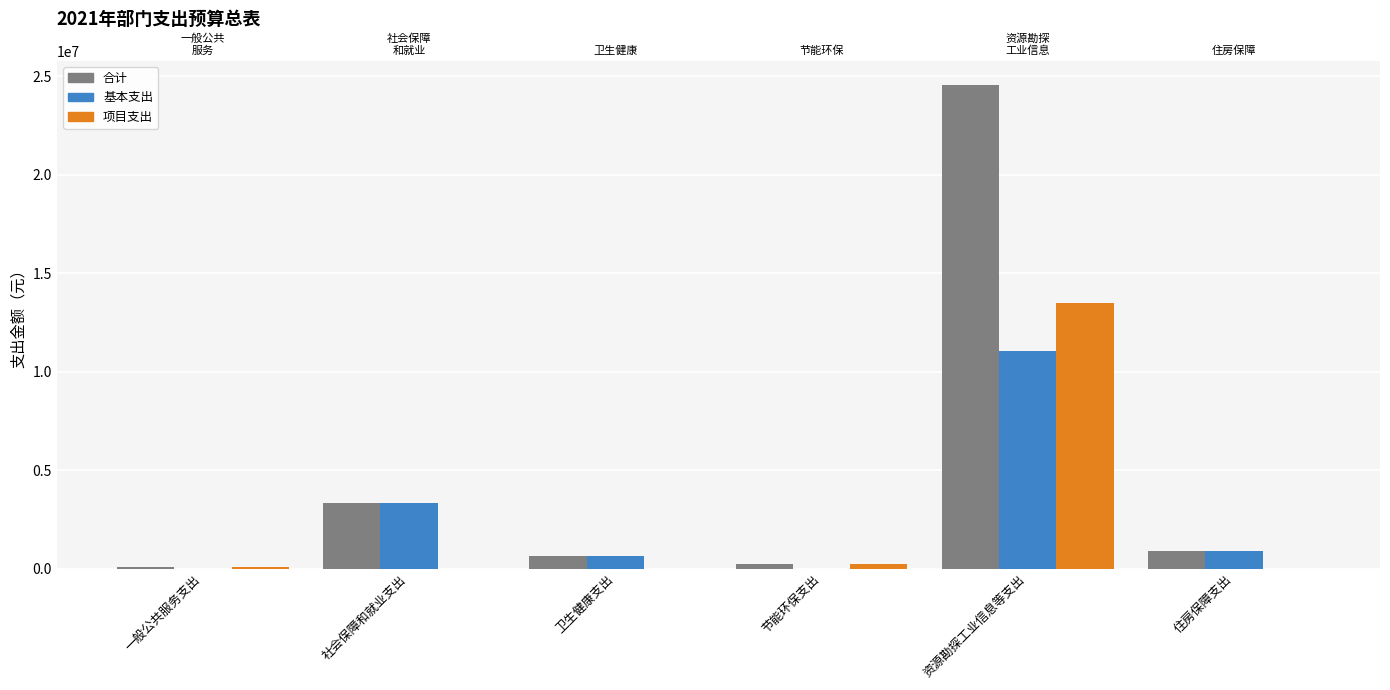

What value does the 合计 series have at 社会保障和就业支出?

3350552.2